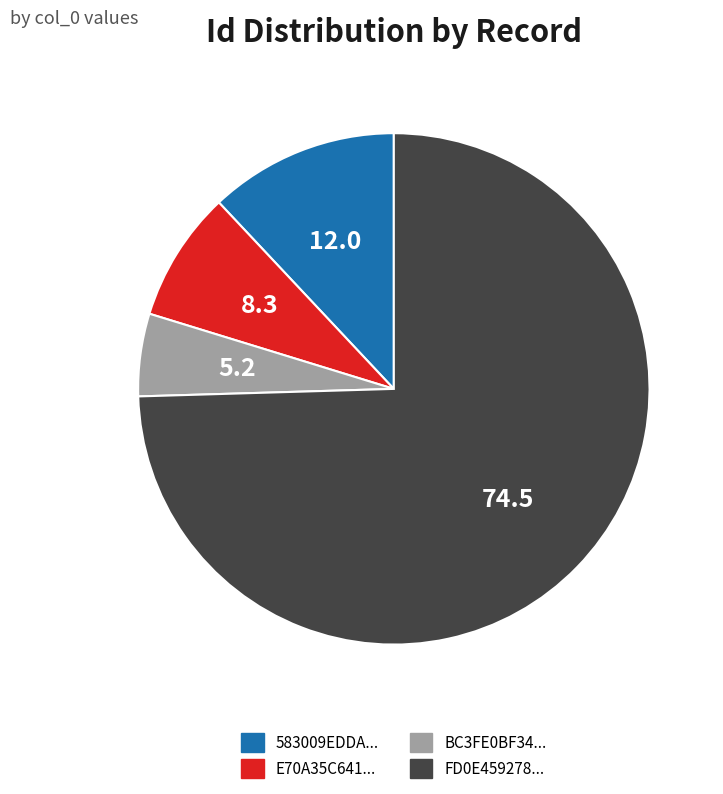

What is the largest slice in the pie chart?

FD0E459278...